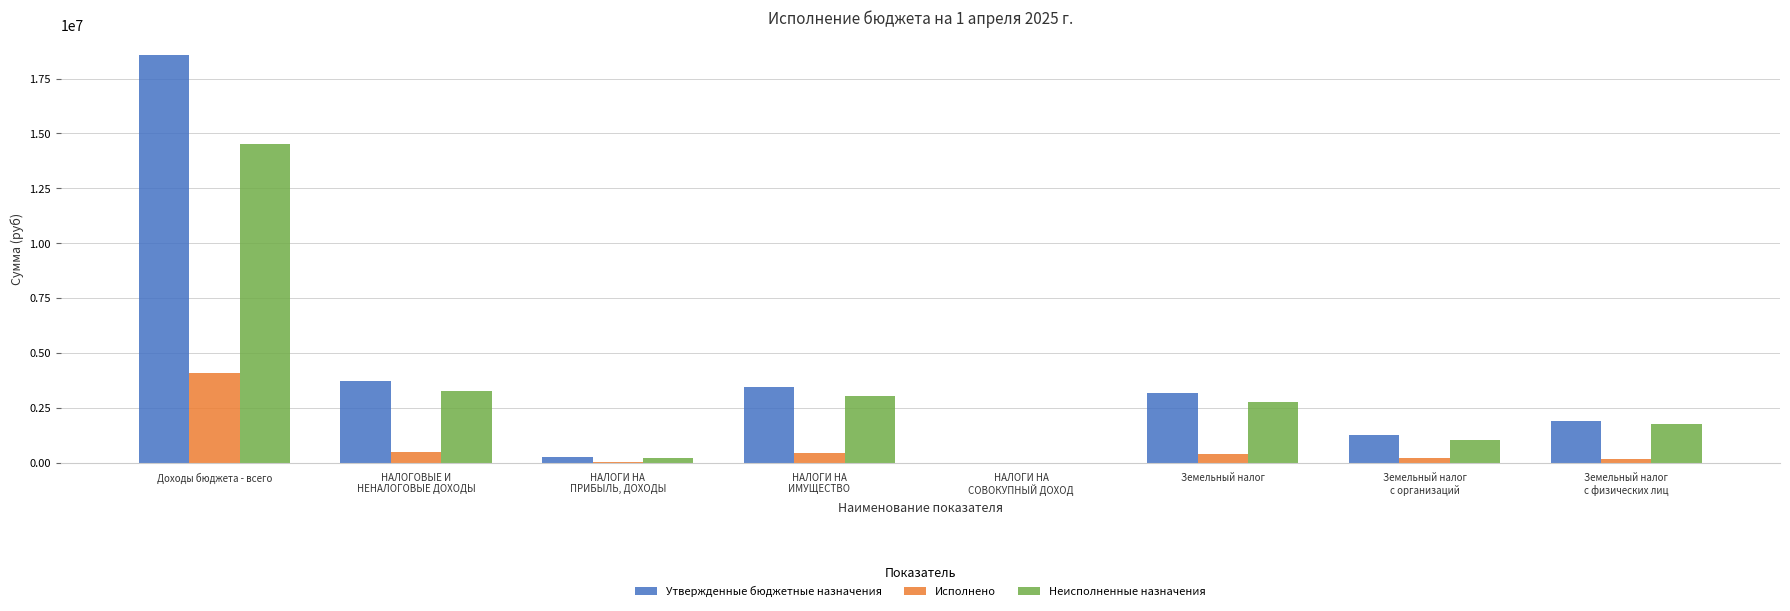

The Утвержденные бюджетные назначения series shows 3161000.0 at Земельный налог. True or false?

True